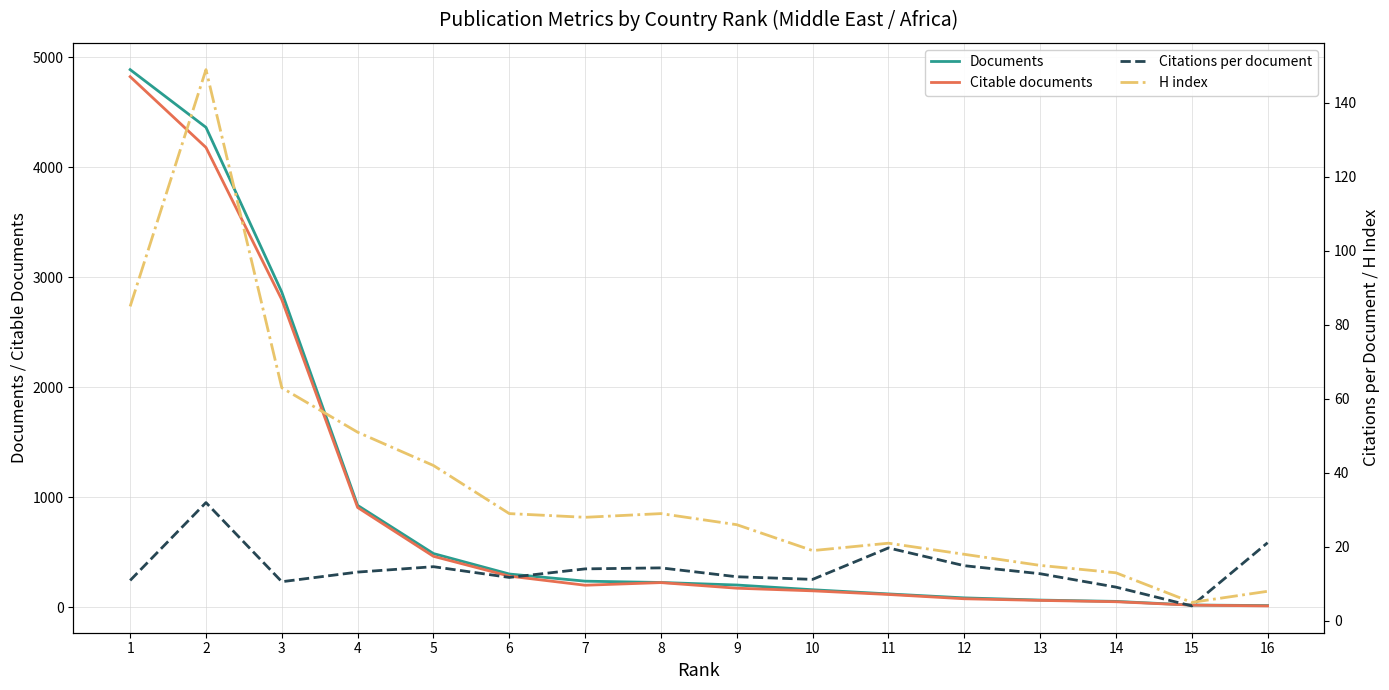

At which category does Citable documents reach its first local valley?

7